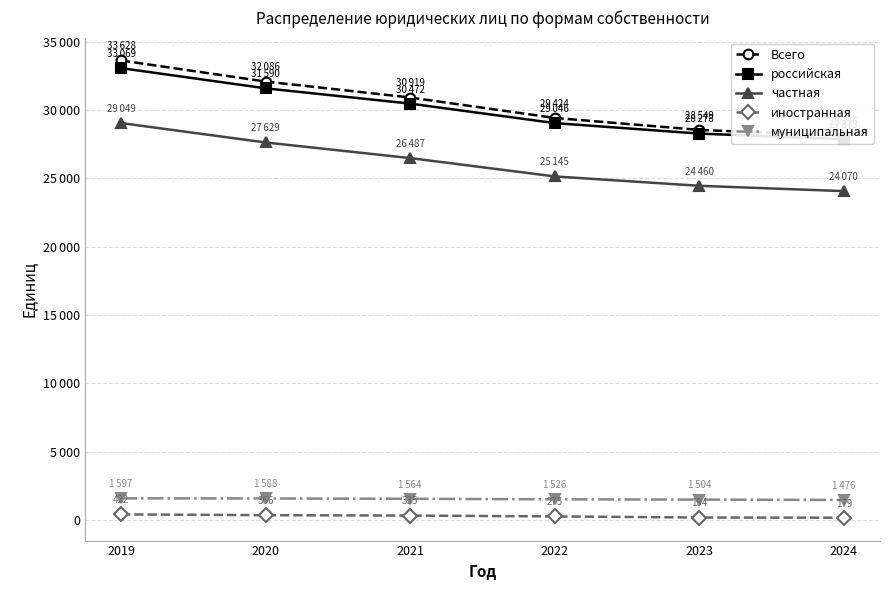

What is the difference between the maximum and minimum values in the частная series?

4979